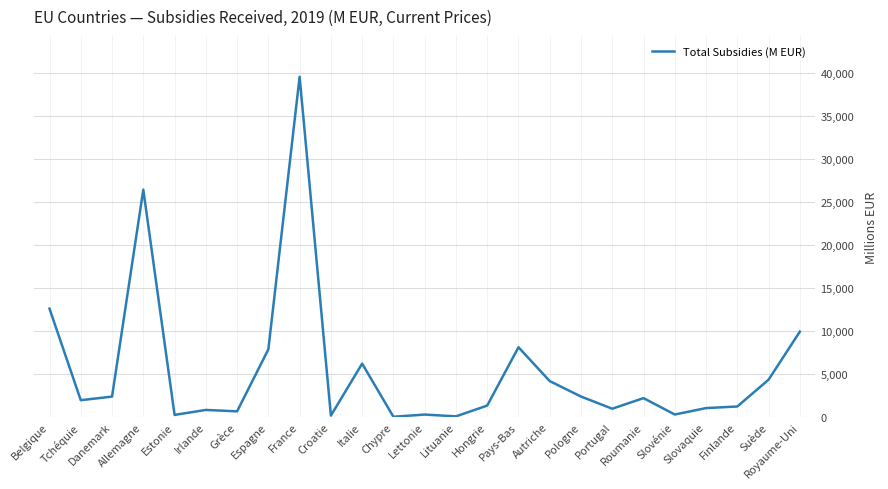

At which label does the data first exceed 1948?

Belgique